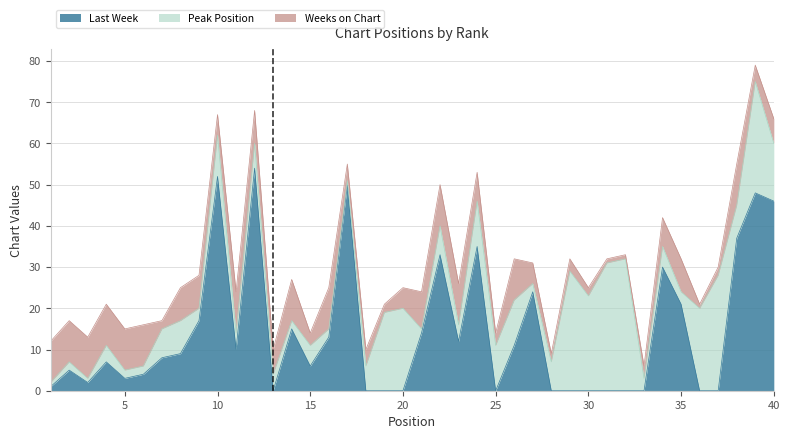

Rank the series at 1 from highest to lowest value.

Weeks on Chart, Peak Position, Last Week